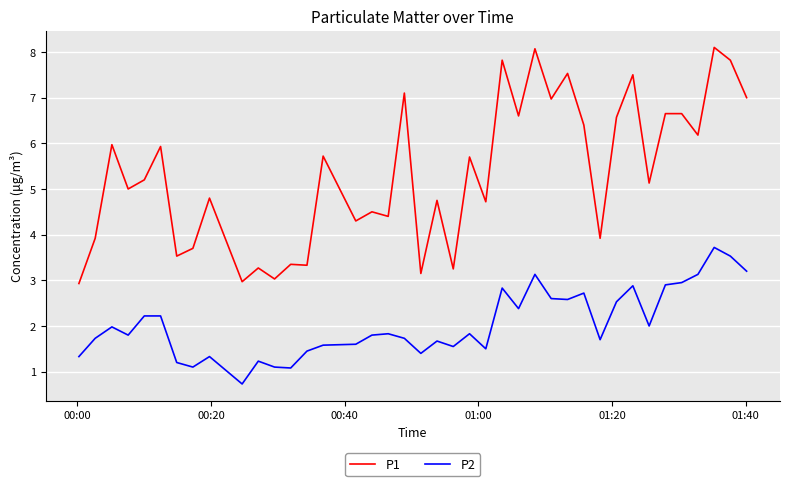

List the series in order of their overall mean, lowest first.

P2, P1